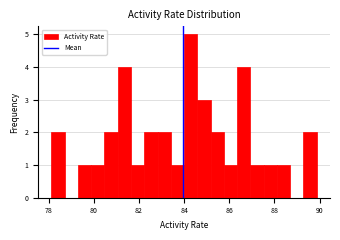

Around what value on the x-axis is the tallest bar? Give the approximate position of its centre, as read against the axis.

84.2